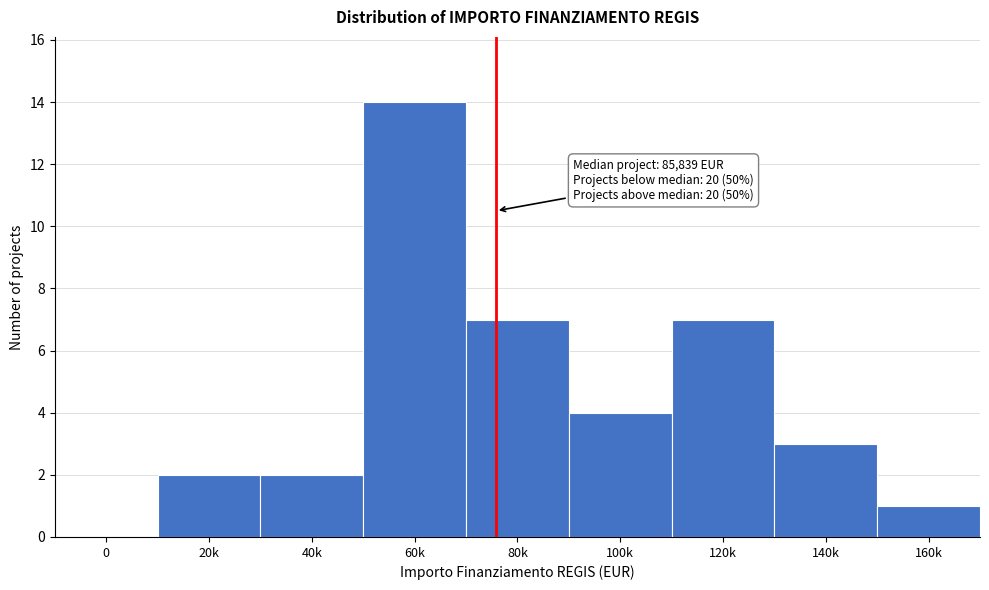

Reading left to right, what are all the values shown in this chart?

0=0	20k=2	40k=2	60k=14	80k=7	100k=4	120k=7	140k=3	160k=1